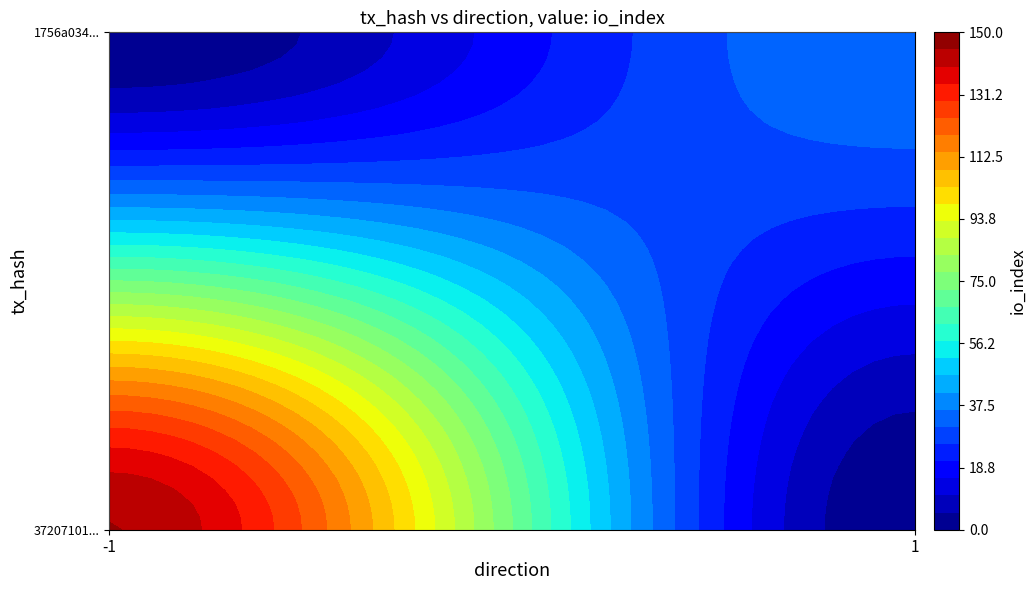

Reading left to right, list all the values displayed in this chart.

37207101835a8c7d9cd6f215ffbec0867097ca1: -1	145
1756a034923b48ad44ceb7532bc972804b2a345: 1	36